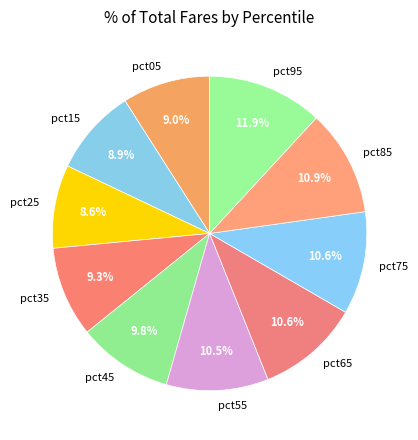

Count the number of slices in the pie.

10